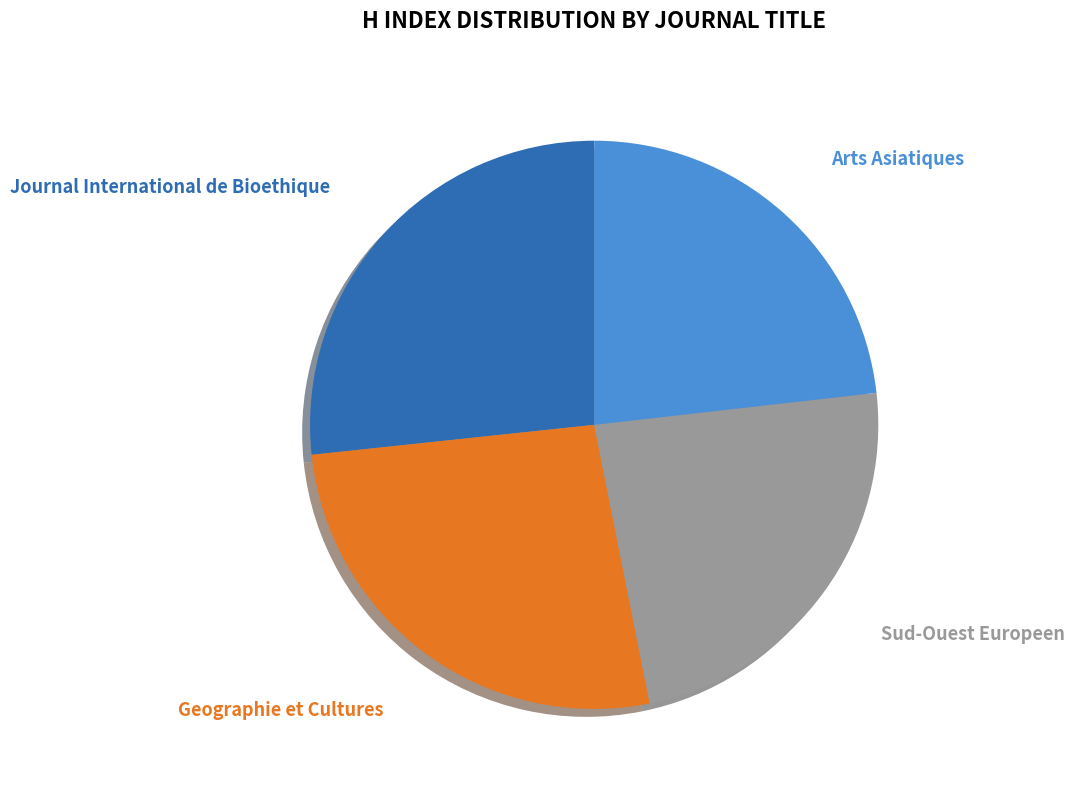

The Journal International de Bioethique slice represents 33% of the pie. True or false?

False